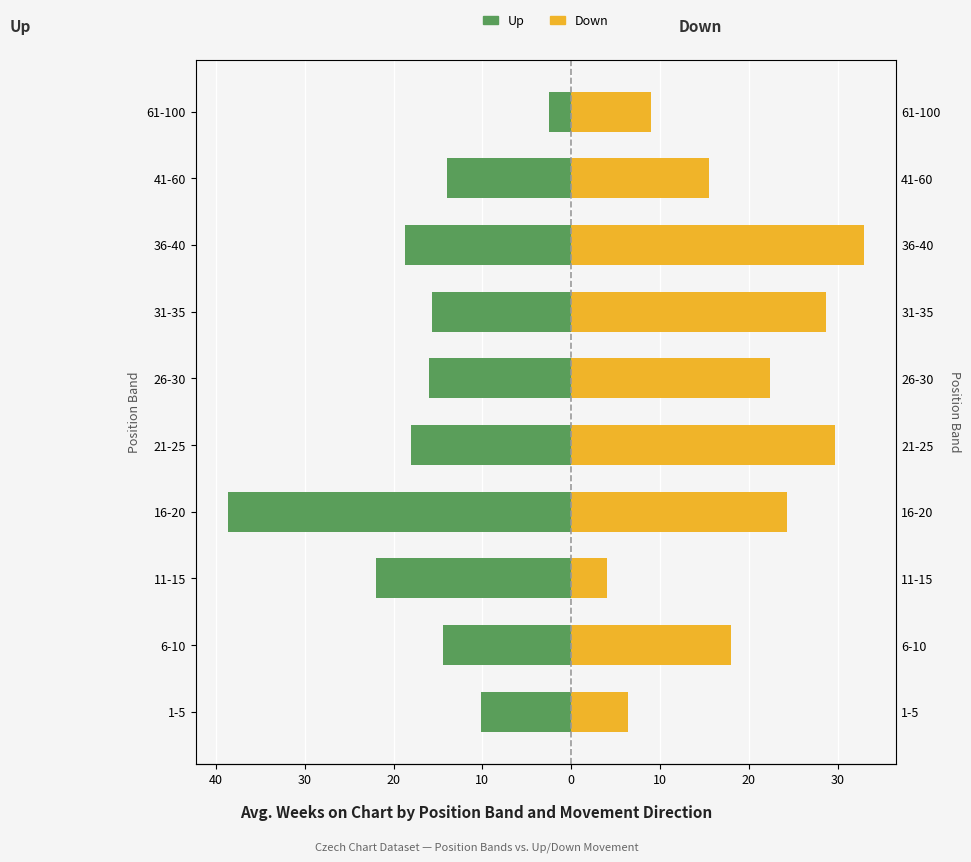

List the series in order of their overall mean, highest first.

Down, Up